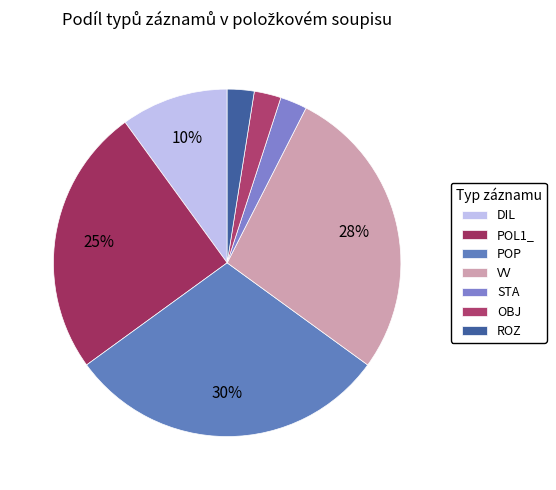

Combined, what portion of the pie is DIL and STA?

12.5%